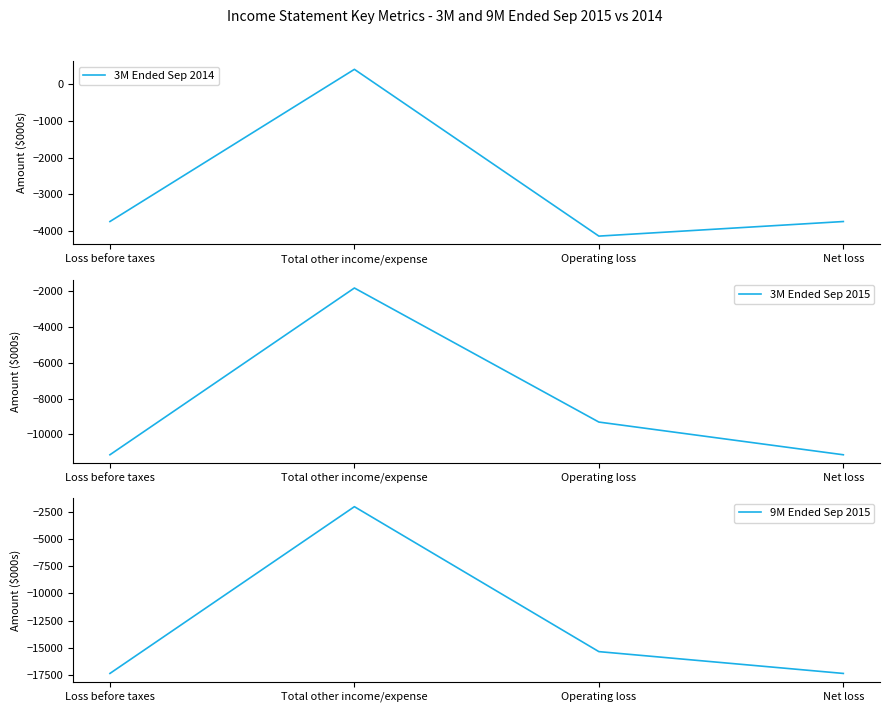

At which category is the sum across all series the highest?

Total other income/expense